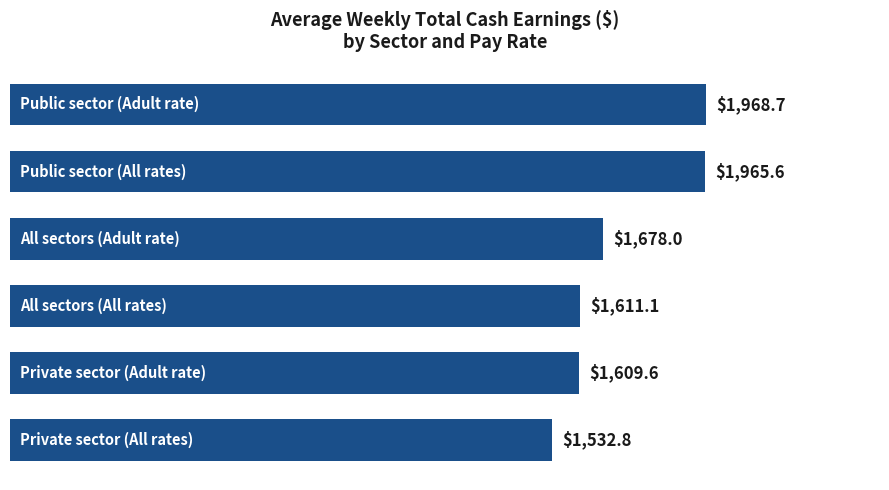

What is the sum of all values?

10365.8